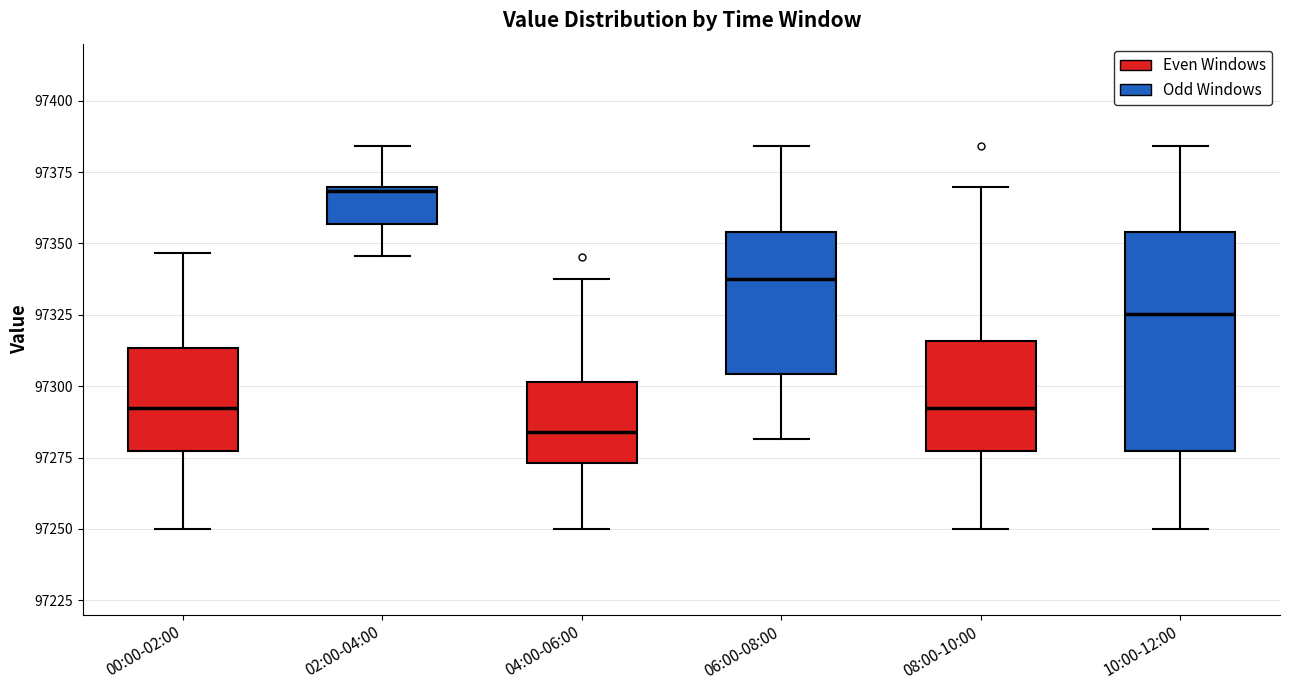

Reading left to right, read every box against the y-axis: the position of its median line, the range the box covers, and the ends of its whiskers. The values are not printed on the chart, so give them approximately, as read against the axis.

00:00-02:00: median 97290, box 97275 to 97315, whiskers 97250 to 97345
02:00-04:00: median 97370, box 97355 to 97370, whiskers 97345 to 97385
04:00-06:00: median 97285, box 97275 to 97300, whiskers 97250 to 97340
06:00-08:00: median 97340, box 97305 to 97355, whiskers 97280 to 97385
08:00-10:00: median 97290, box 97275 to 97315, whiskers 97250 to 97370
10:00-12:00: median 97325, box 97275 to 97355, whiskers 97250 to 97385